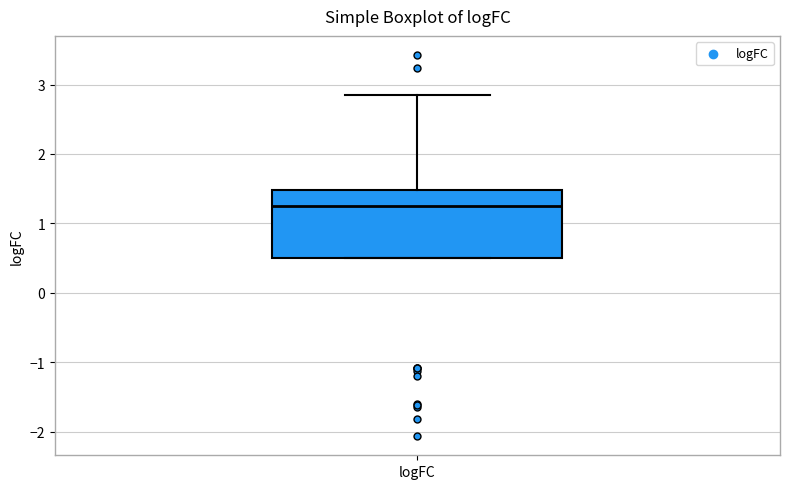

Where does the median line of the box for logFC sit on the y-axis? The values are not printed on the chart, so give them approximately, as read against the axis.

1.2